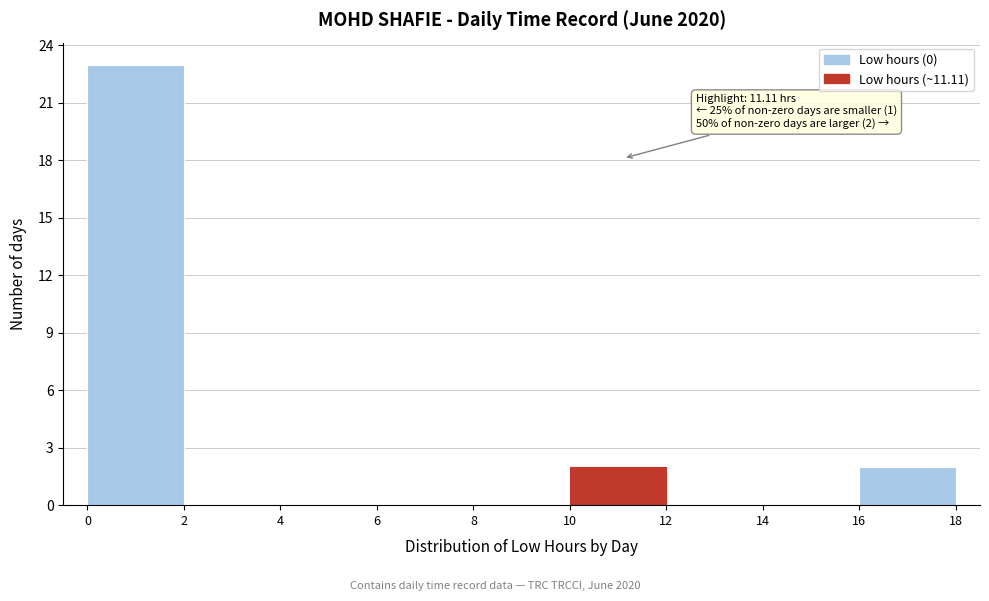

Over which range of the x-axis is the bar tallest?

0 to 2